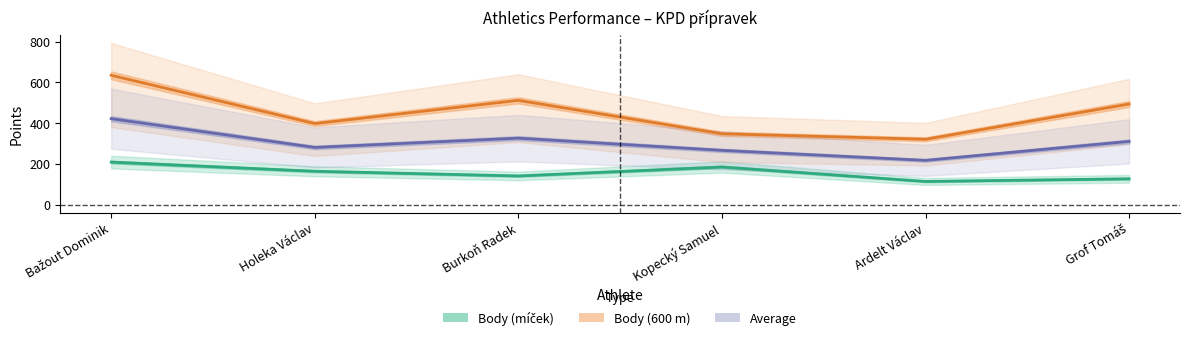

What is the average value of the Body (600 m) series?

451.3